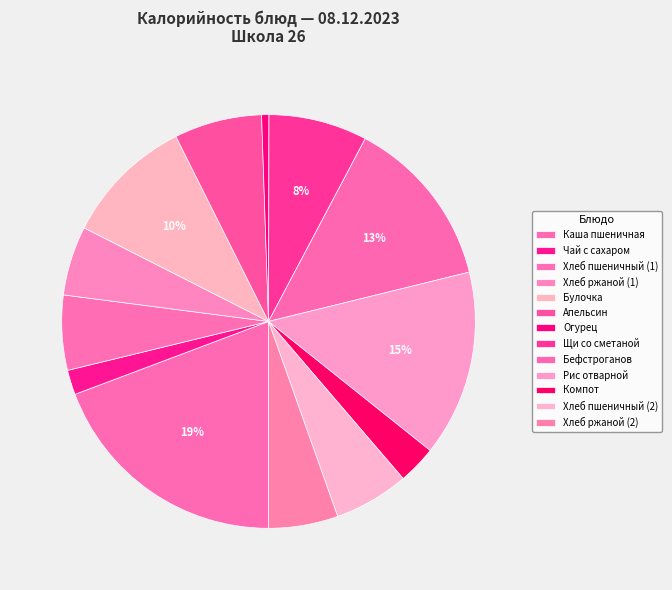

What percentage is the Чай с сахаром slice, to the nearest percent?

2%